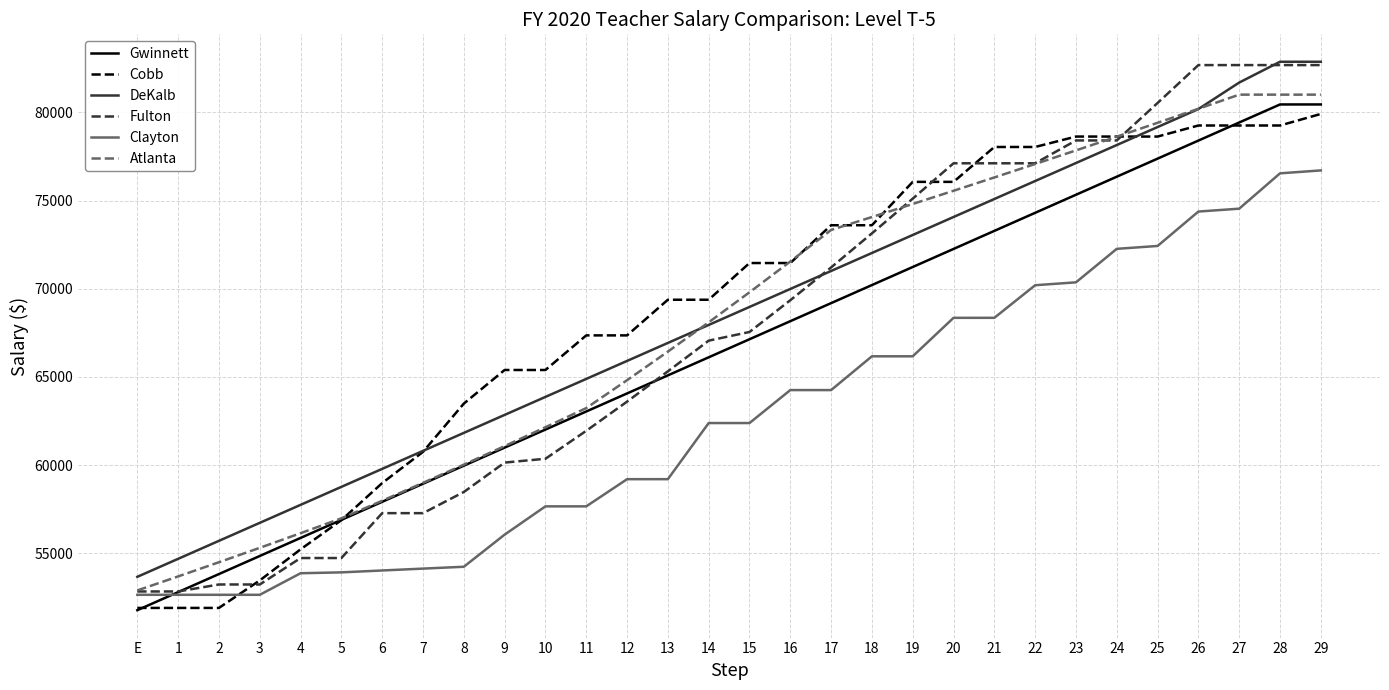

What is the sum of the Atlanta values at 10 and 1?

115836